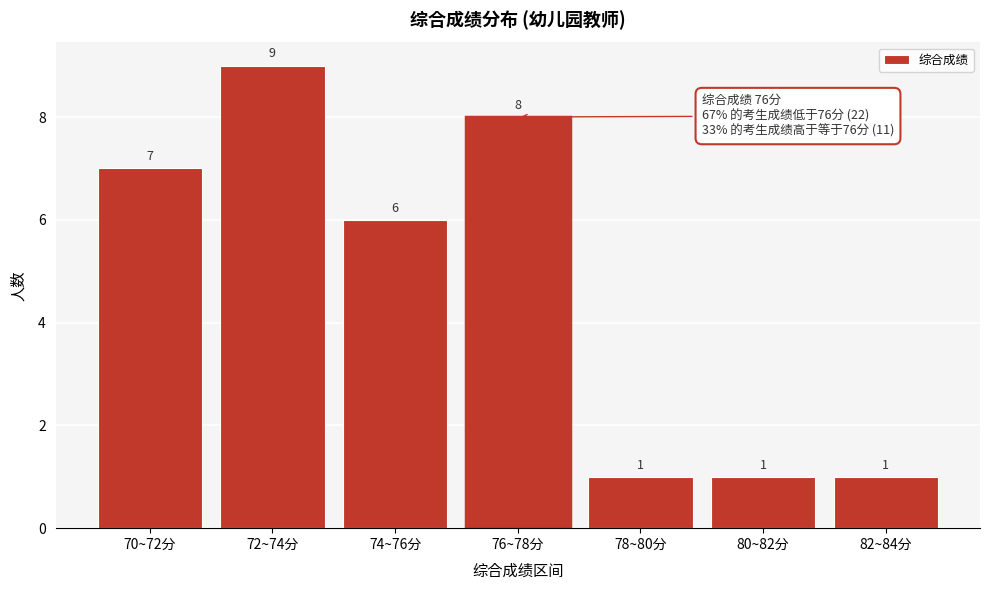

Reading right to left, what are all the values shown in this chart?

82~84分=1	80~82分=1	78~80分=1	76~78分=8	74~76分=6	72~74分=9	70~72分=7